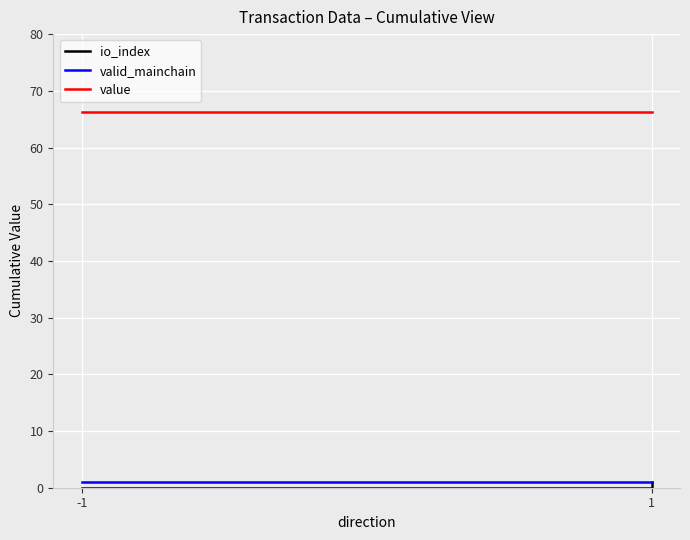

At which label is valid_mainchain closest to 1?

-1